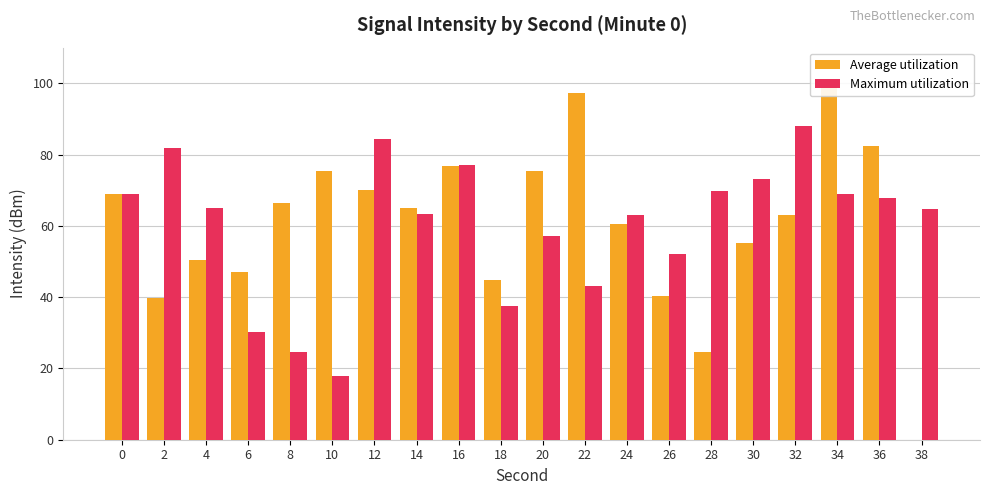

Which category has the lowest value across all series?

38